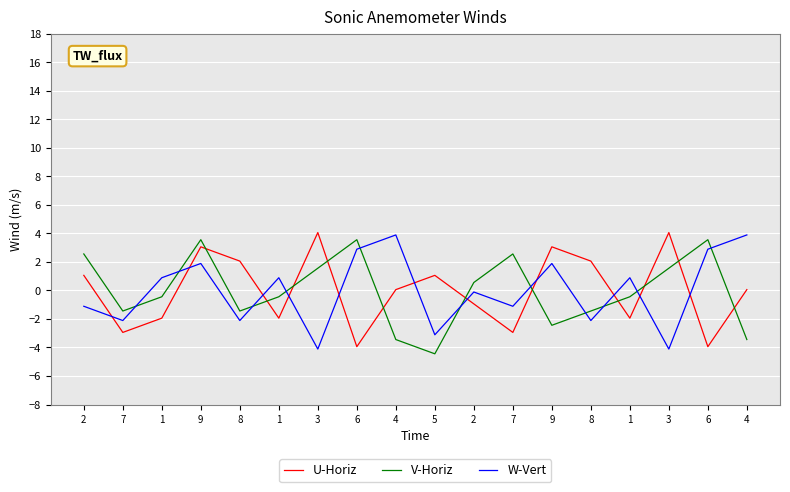

What are all the series names shown in the legend?

U-Horiz, V-Horiz, W-Vert